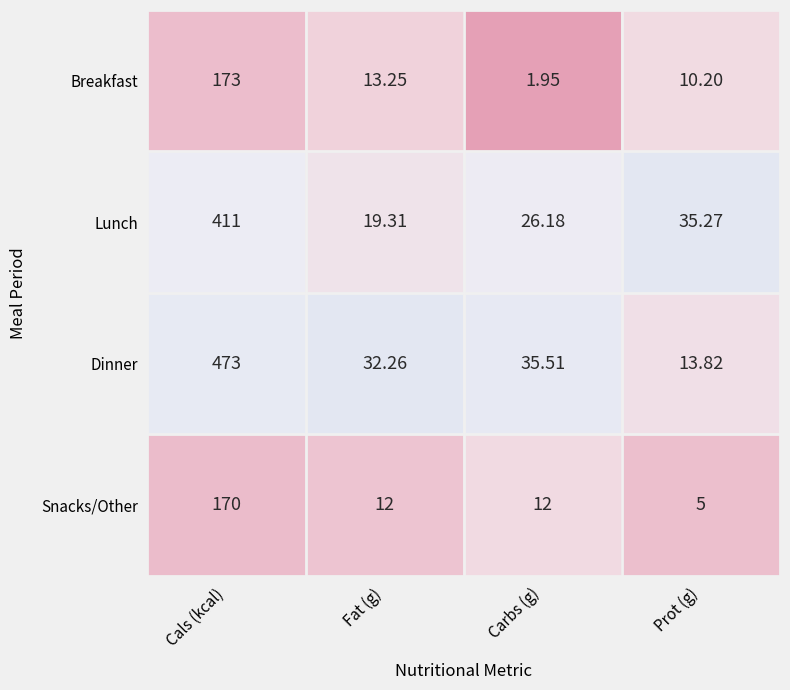

Which series has the largest range (max minus min)?

Dinner